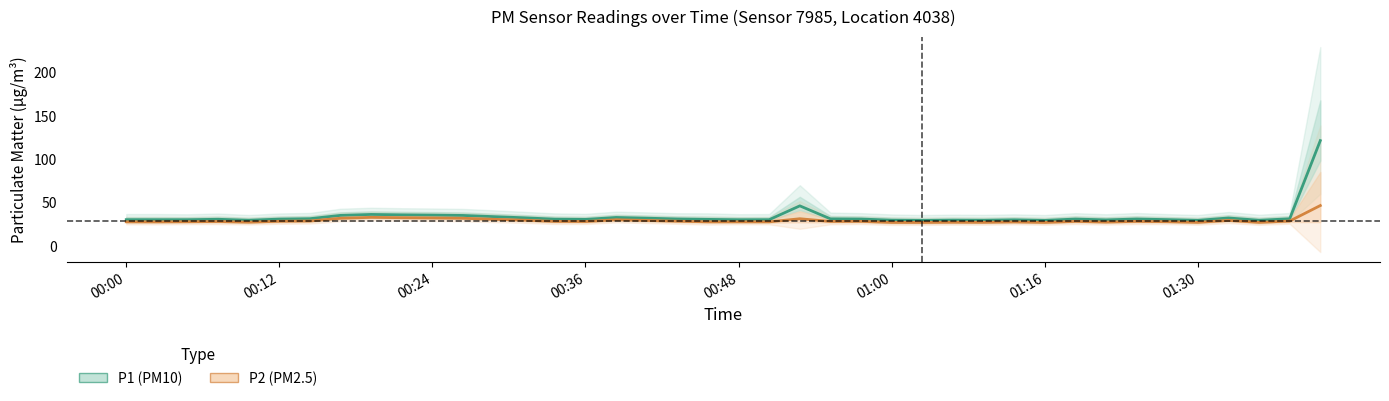

In P2 (PM2.5), how many points are lower than both neighbors (excluding endpoints)?

12